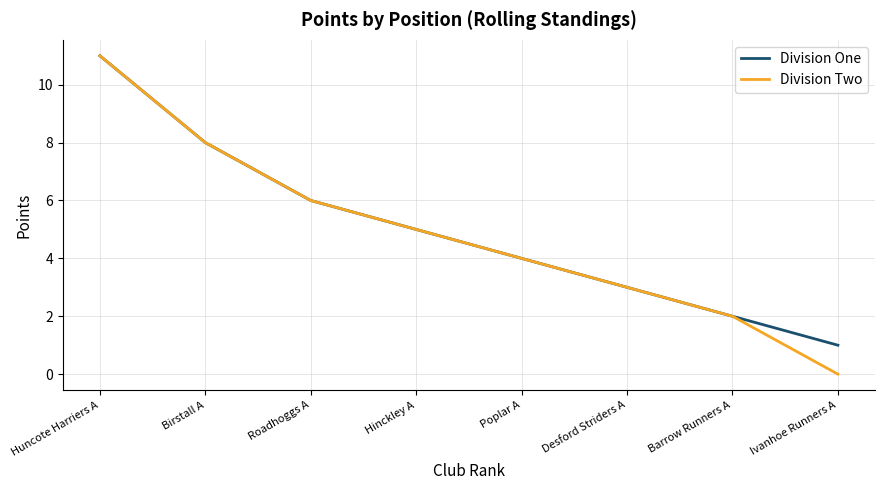

List the series in order of their overall mean, highest first.

Division One, Division Two